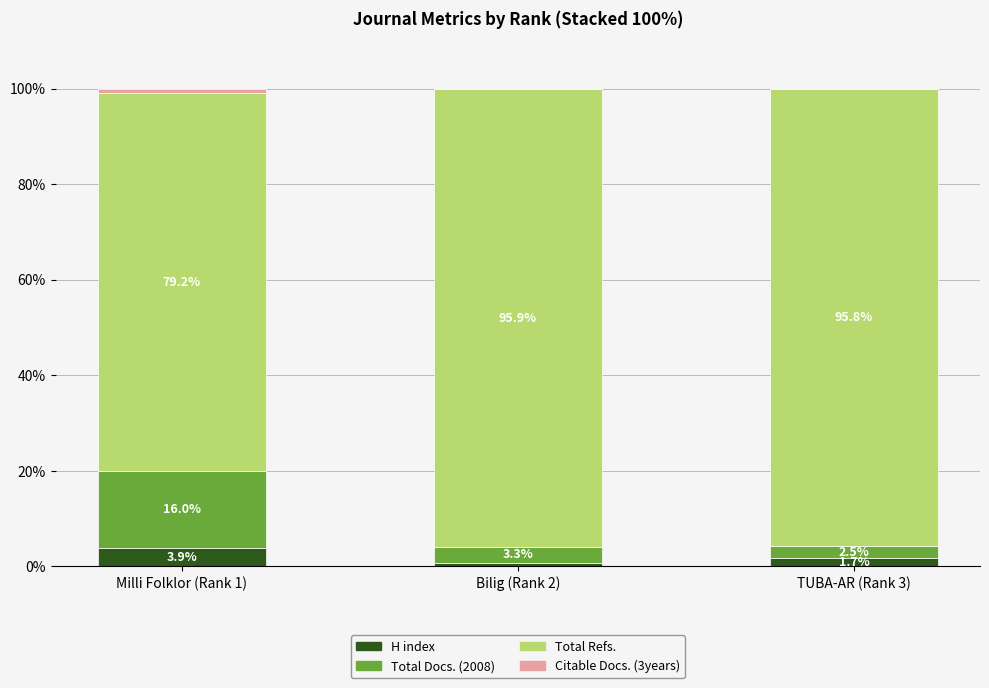

At which label is H index closest to 2?

TUBA-AR (Rank 3)